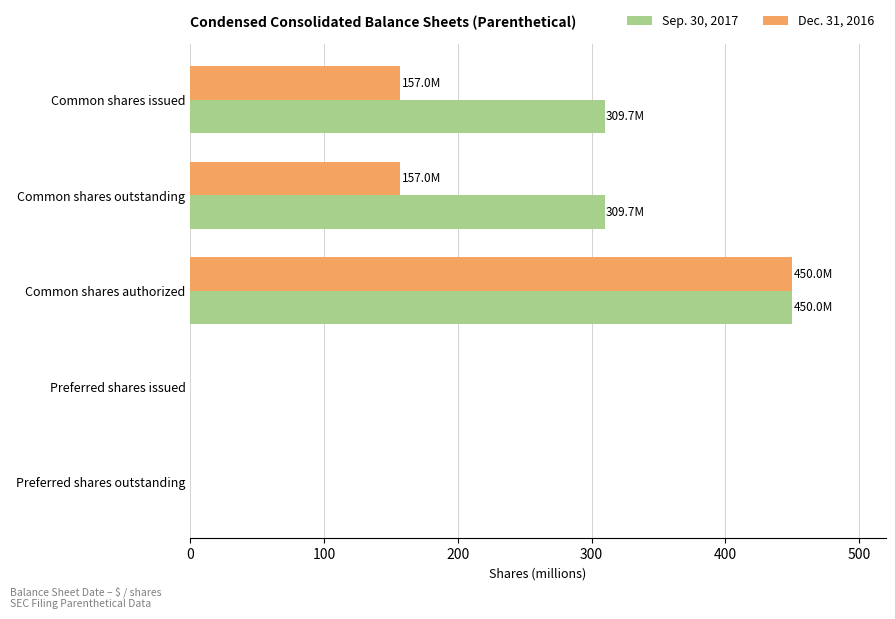

Which series has the largest total across all categories?

Sep. 30, 2017